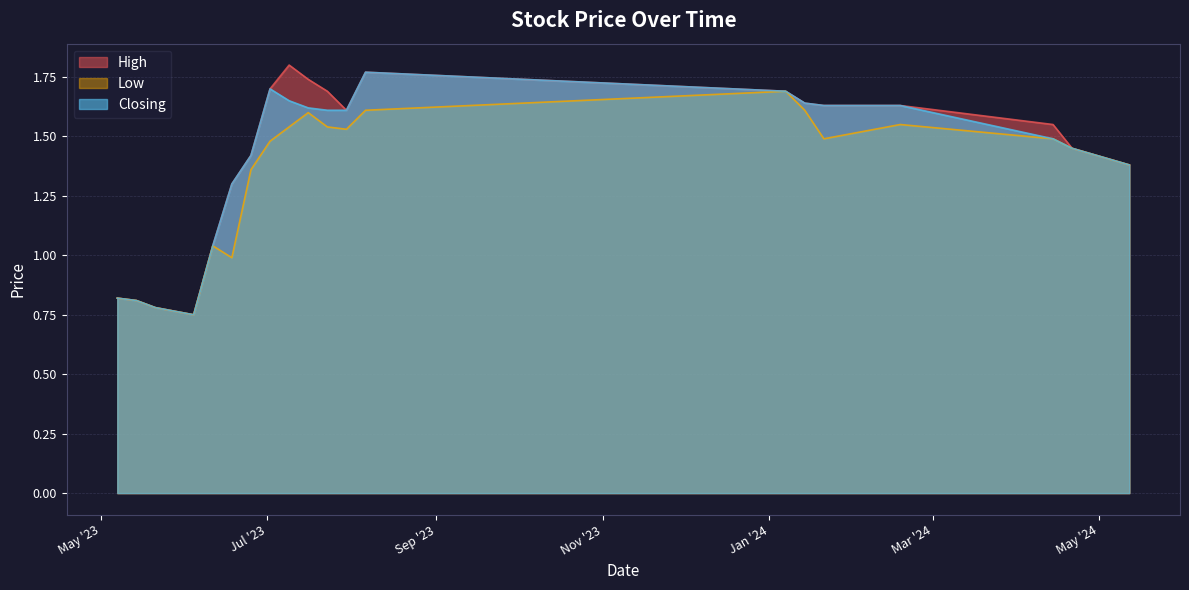

What is the difference between the second highest and minimum values in the Low series?

0.9